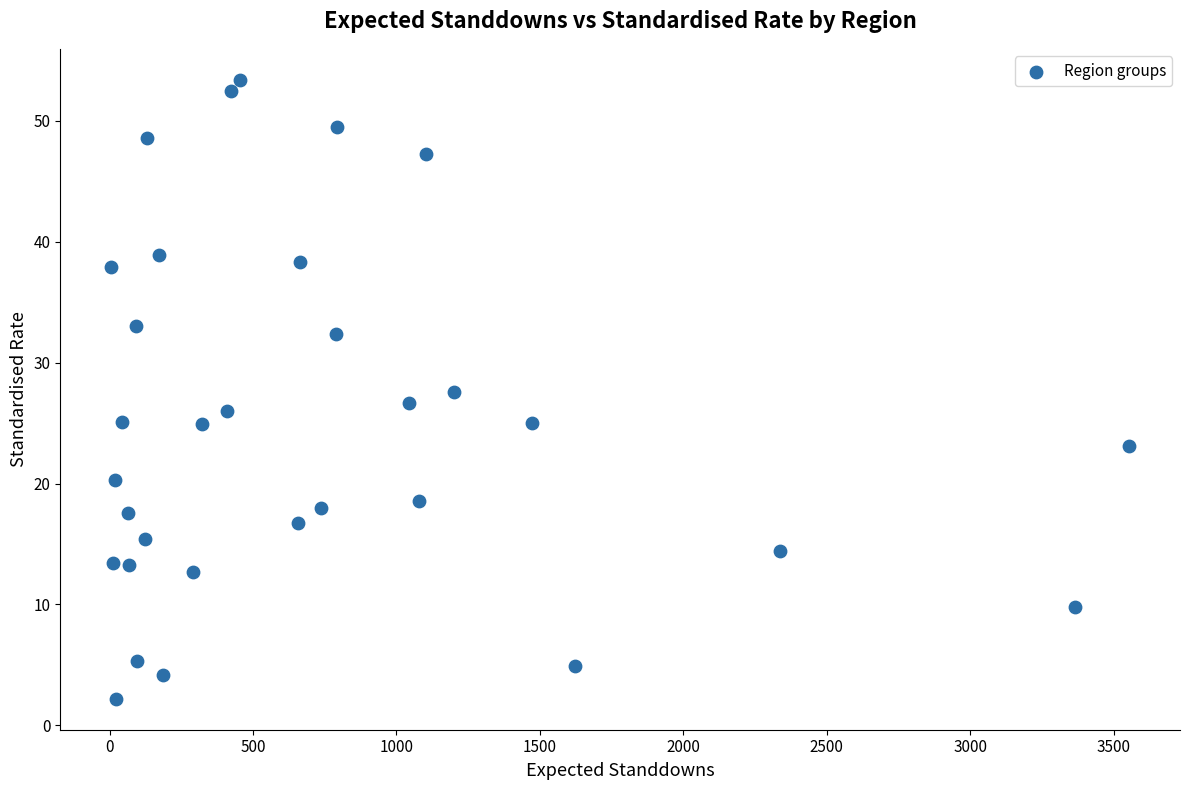

What is the range of X values (max minus min)?

3548.0